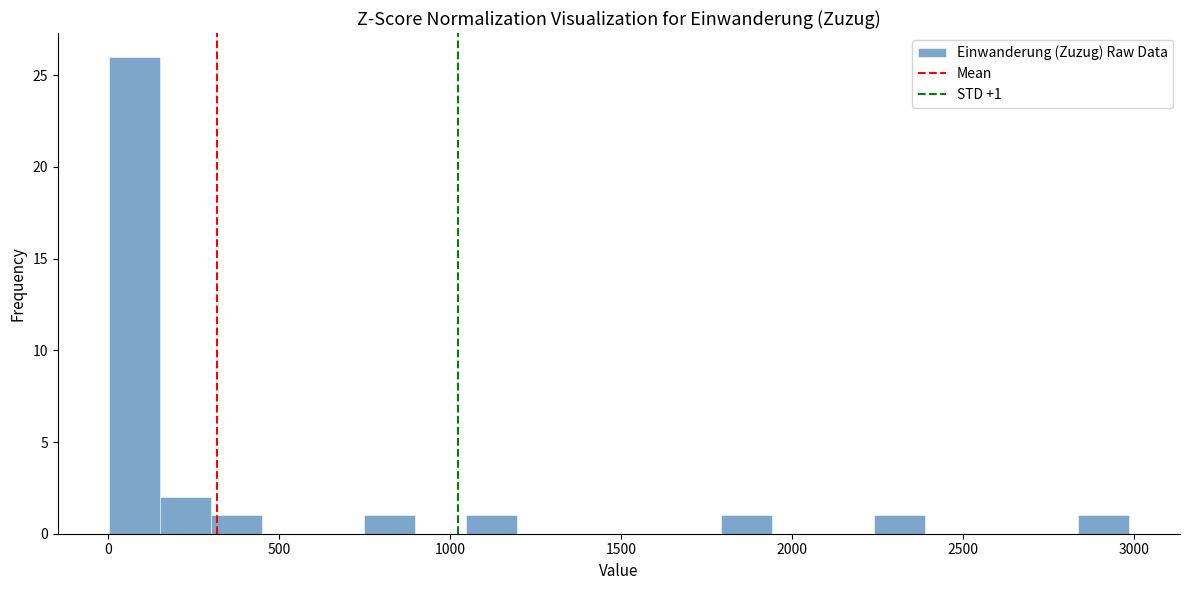

Read against the x-axis, roughly where is the centre of the tallest bar?

100